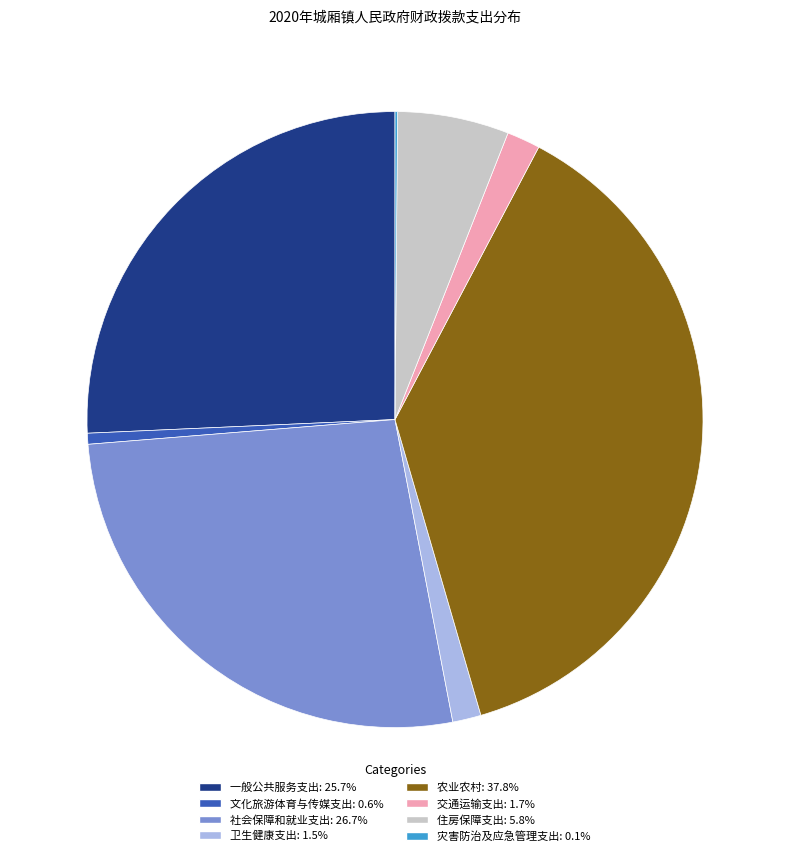

Is the sum of 农业农村: 37.8% and 卫生健康支出: 1.5% greater than half?

No